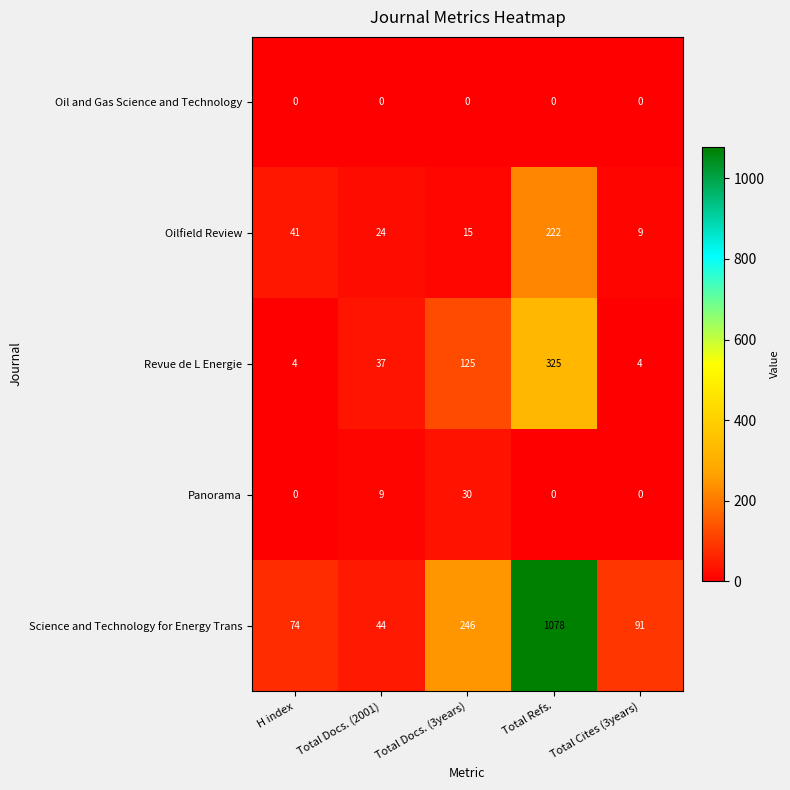

Which category has the highest value in the Science and Technology for Energy Trans series?

Total Refs.